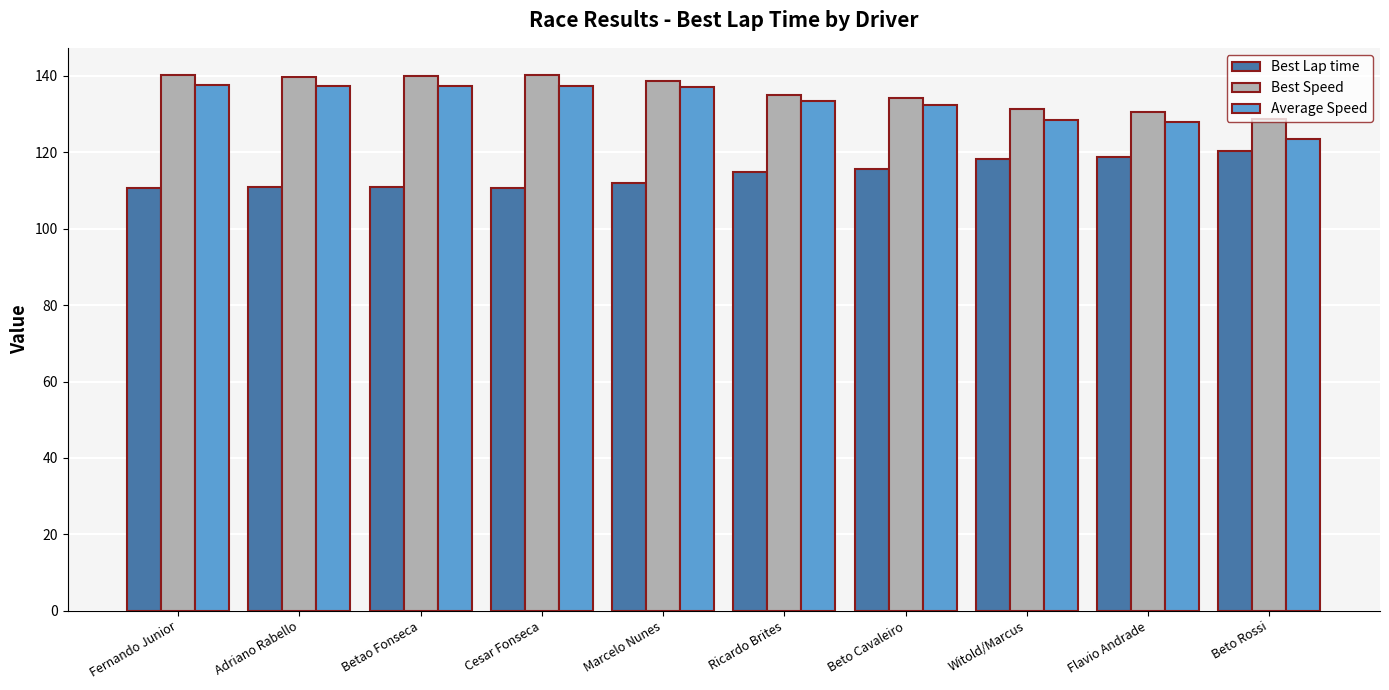

Where does the Average Speed series first go above 137?

Fernando Junior